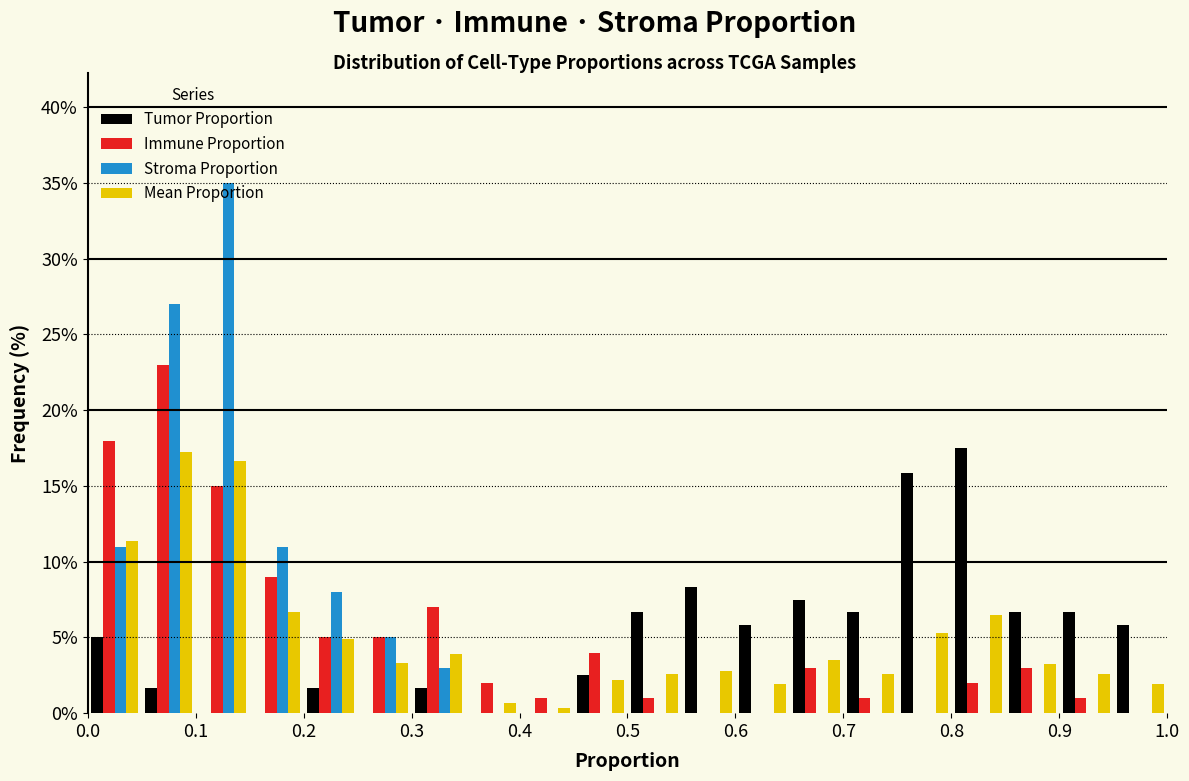

Reading left to right, transcribe this chart: for each range on the x-axis, give the height of each series' bar. The values are not printed on the chart, so give them approximately, as read against the axis.

0.00 to 0.05: Tumor Proportion=5.0	Immune Proportion=18.0	Stroma Proportion=11.0	Mean Proportion=11.5
0.05 to 0.10: Tumor Proportion=1.5	Immune Proportion=23.0	Stroma Proportion=27.0	Mean Proportion=17.0
0.10 to 0.15: Tumor Proportion=0	Immune Proportion=15.0	Stroma Proportion=35.0	Mean Proportion=16.5
0.15 to 0.20: Tumor Proportion=0	Immune Proportion=9.0	Stroma Proportion=11.0	Mean Proportion=6.5
0.20 to 0.25: Tumor Proportion=1.5	Immune Proportion=5.0	Stroma Proportion=8.0	Mean Proportion=5.0
0.25 to 0.30: Tumor Proportion=0	Immune Proportion=5.0	Stroma Proportion=5.0	Mean Proportion=3.5
0.30 to 0.35: Tumor Proportion=1.5	Immune Proportion=7.0	Stroma Proportion=3.0	Mean Proportion=4.0
0.35 to 0.40: Tumor Proportion=0	Immune Proportion=2.0	Stroma Proportion=0	Mean Proportion=0.5
0.40 to 0.45: Tumor Proportion=0	Immune Proportion=1.0	Stroma Proportion=0	Mean Proportion=under 0.5
0.45 to 0.50: Tumor Proportion=2.5	Immune Proportion=4.0	Stroma Proportion=0	Mean Proportion=2.0
0.50 to 0.55: Tumor Proportion=6.5	Immune Proportion=1.0	Stroma Proportion=0	Mean Proportion=2.5
0.55 to 0.60: Tumor Proportion=8.5	Immune Proportion=0	Stroma Proportion=0	Mean Proportion=3.0
0.60 to 0.65: Tumor Proportion=6.0	Immune Proportion=0	Stroma Proportion=0	Mean Proportion=2.0
0.65 to 0.70: Tumor Proportion=7.5	Immune Proportion=3.0	Stroma Proportion=0	Mean Proportion=3.5
0.70 to 0.75: Tumor Proportion=6.5	Immune Proportion=1.0	Stroma Proportion=0	Mean Proportion=2.5
0.75 to 0.80: Tumor Proportion=16.0	Immune Proportion=0	Stroma Proportion=0	Mean Proportion=5.5
0.80 to 0.85: Tumor Proportion=17.5	Immune Proportion=2.0	Stroma Proportion=0	Mean Proportion=6.5
0.85 to 0.90: Tumor Proportion=6.5	Immune Proportion=3.0	Stroma Proportion=0	Mean Proportion=3.0
0.90 to 0.95: Tumor Proportion=6.5	Immune Proportion=1.0	Stroma Proportion=0	Mean Proportion=2.5
0.95 to 1.00: Tumor Proportion=6.0	Immune Proportion=0	Stroma Proportion=0	Mean Proportion=2.0